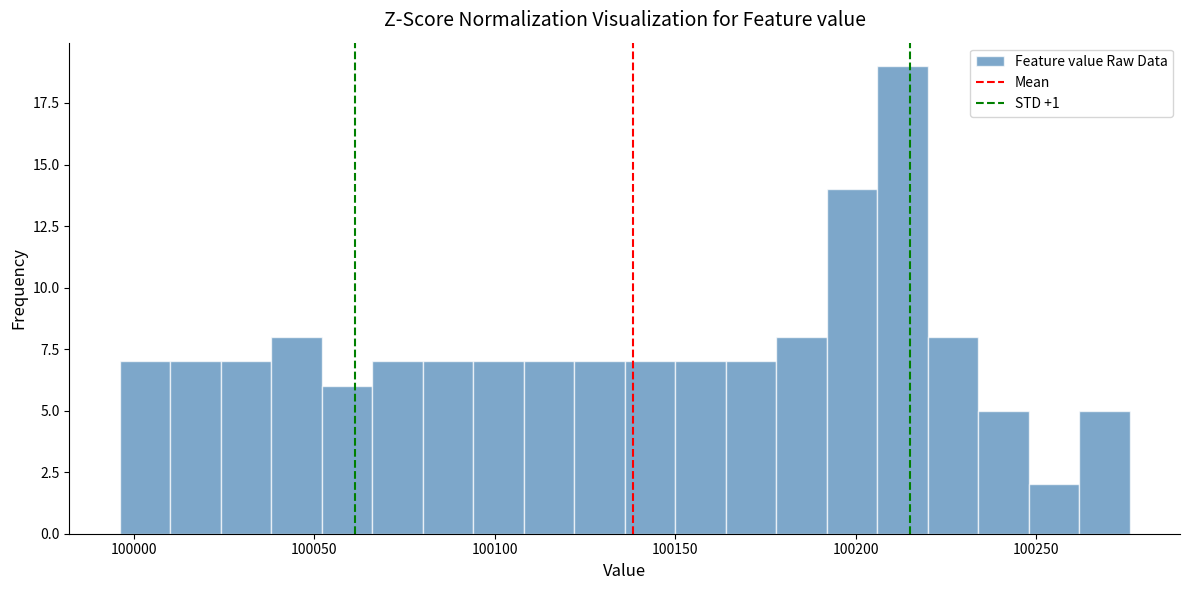

Read against the x-axis, roughly where is the centre of the tallest bar?

100215